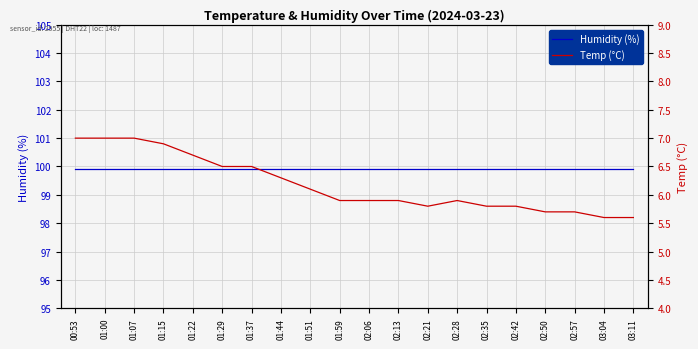

True or false: Temp (°C) and Humidity (%) cross at least once.

False